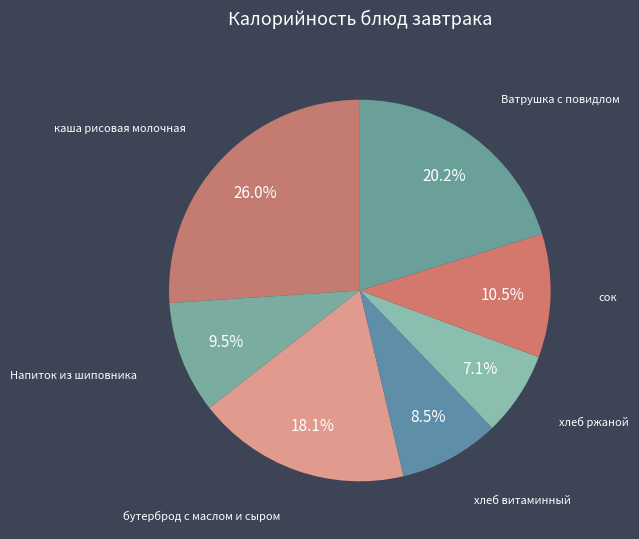

How many segments does this pie chart have?

7